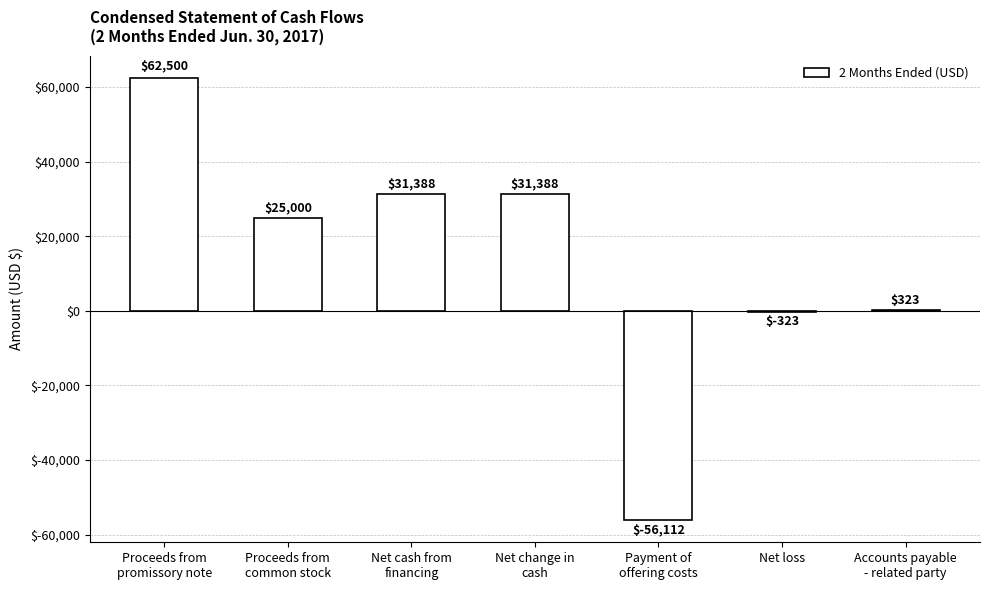

What is the greatest value displayed?

62500